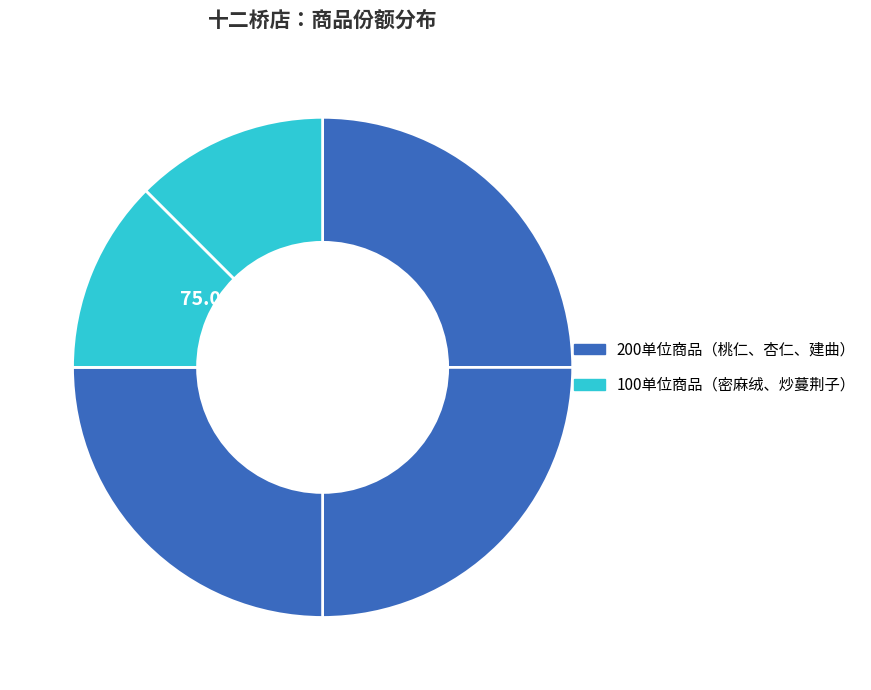

Count the number of slices in the pie.

5